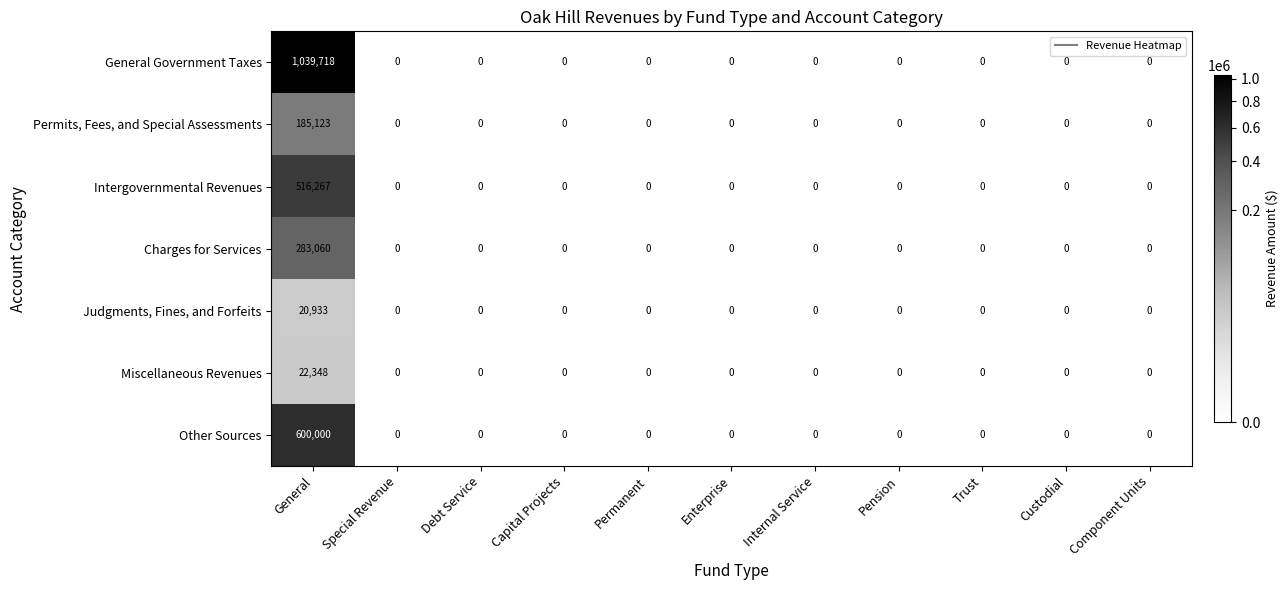

Which series has the widest spread of values?

General Government Taxes